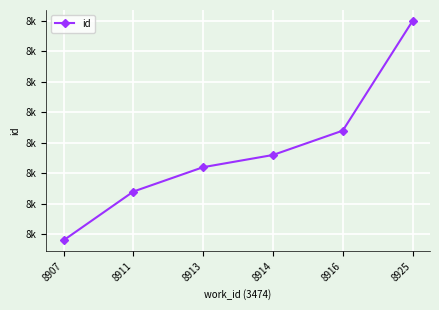

Is it true that the value at 8911 is 14798?

False